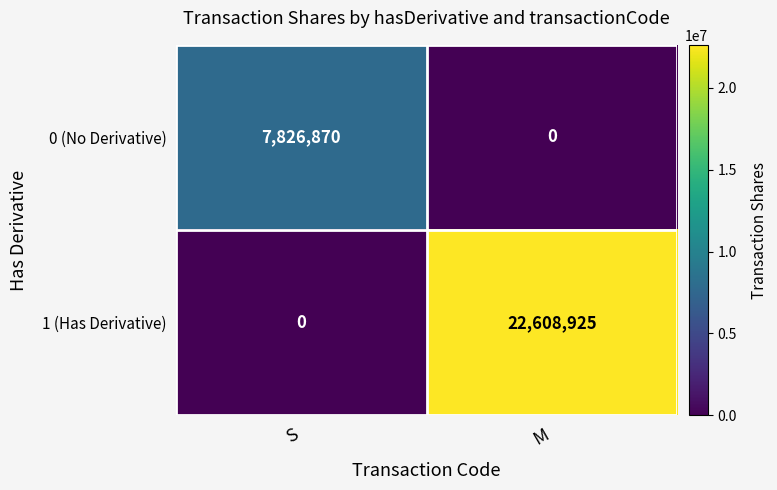

The 0 (No Derivative) series shows -3810528 at M. True or false?

False